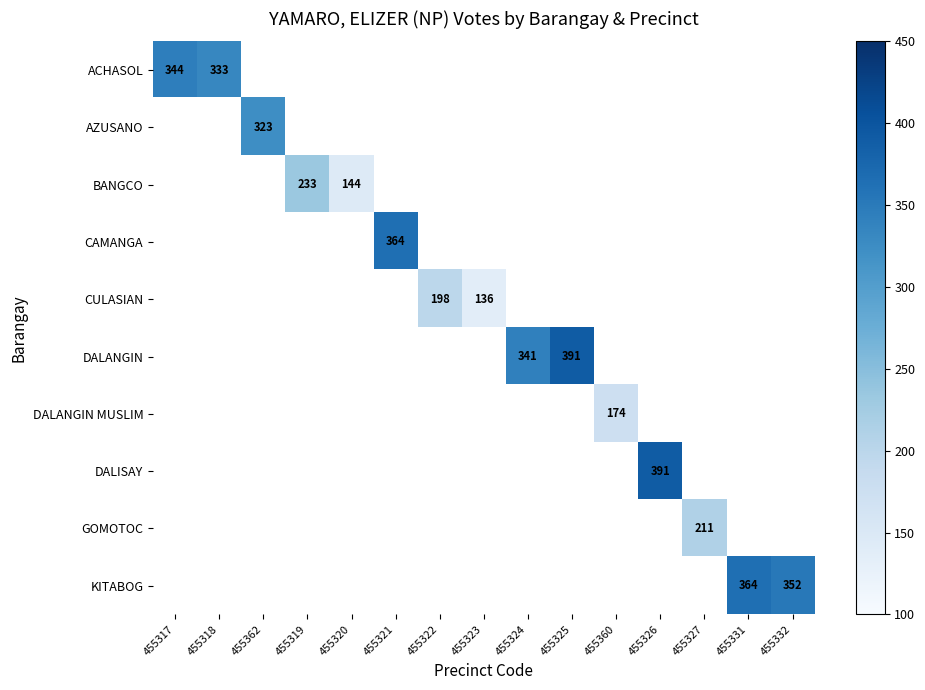

The CULASIAN series shows 205 at 455323. True or false?

False